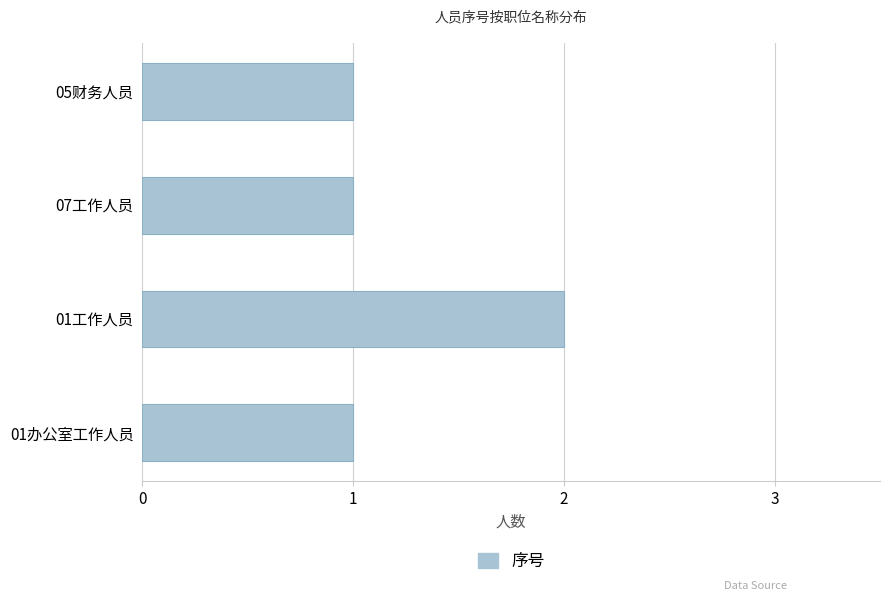

At which category does the chart reach its peak across all series?

01工作人员